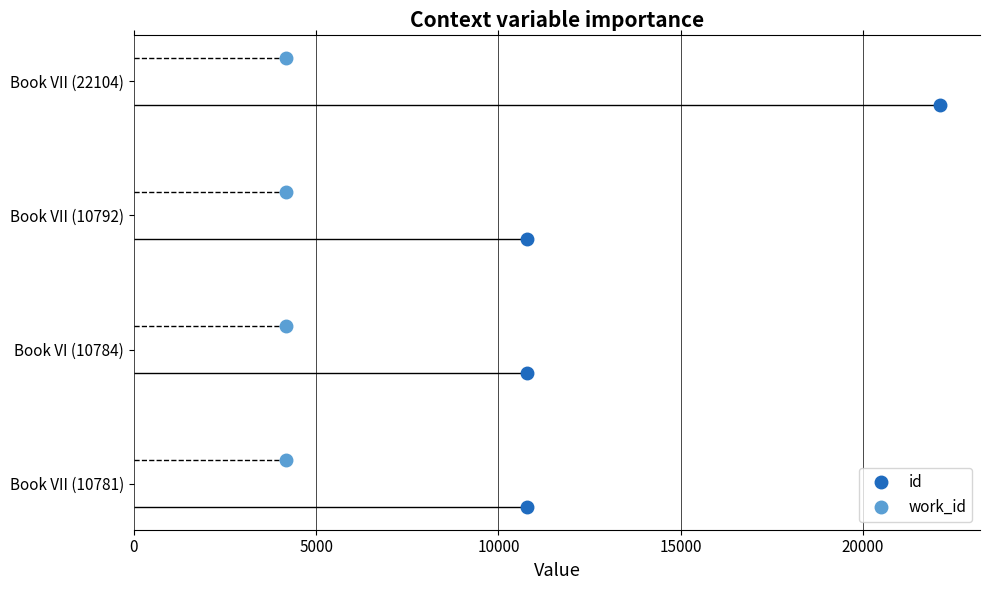

Between 5000 and 0, which is larger?

5000